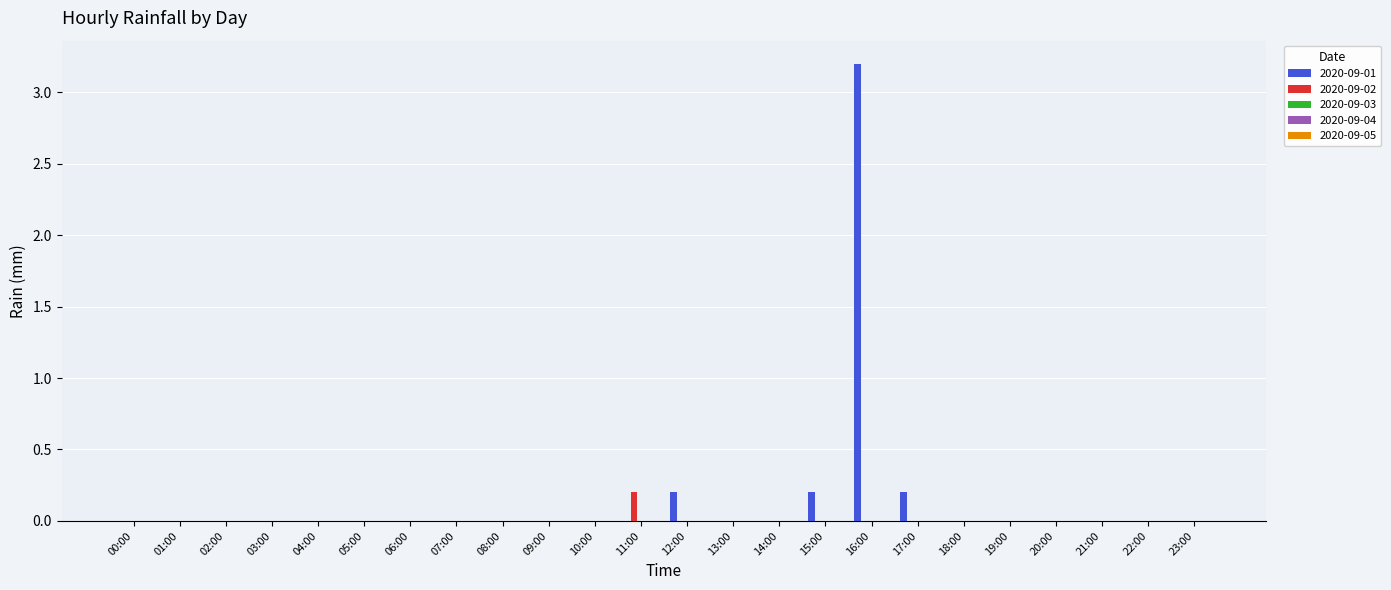

Is it true that 2020-09-02 equals 0.2 at 11:00?

True